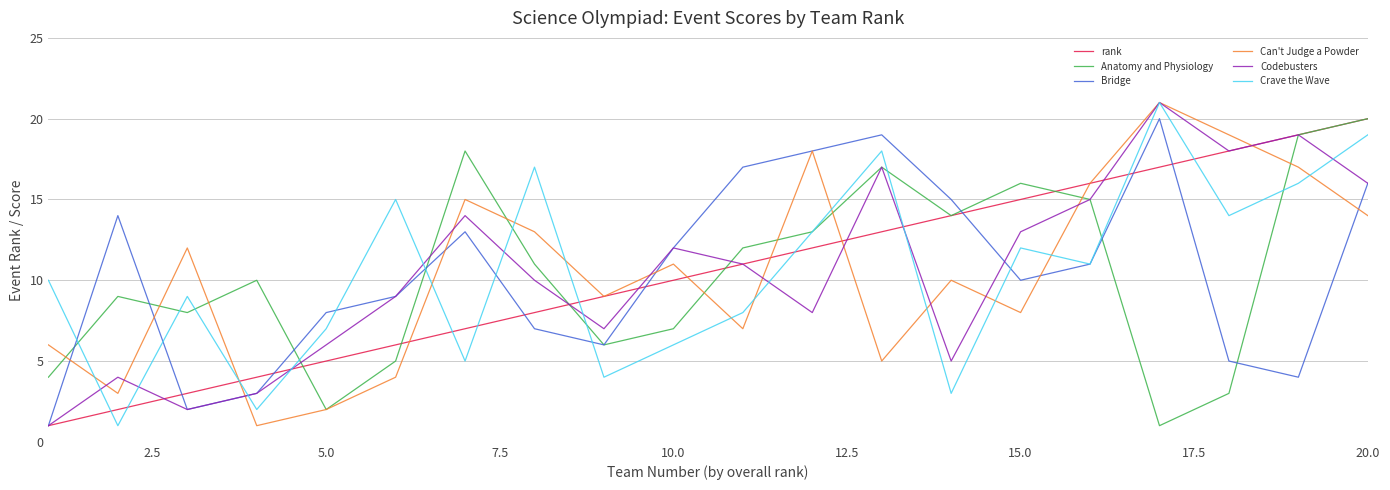

What is the greatest value displayed?

21